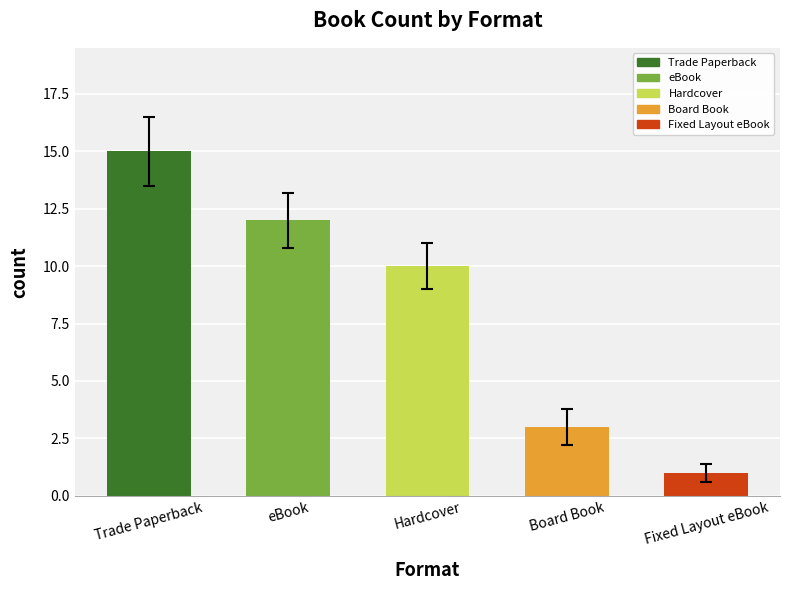

What is the greatest value displayed?

15